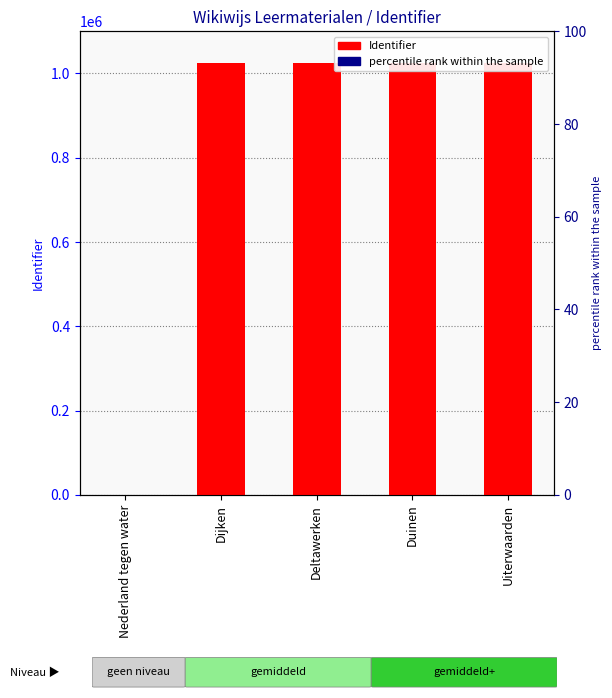

How many bars are there in total?

5